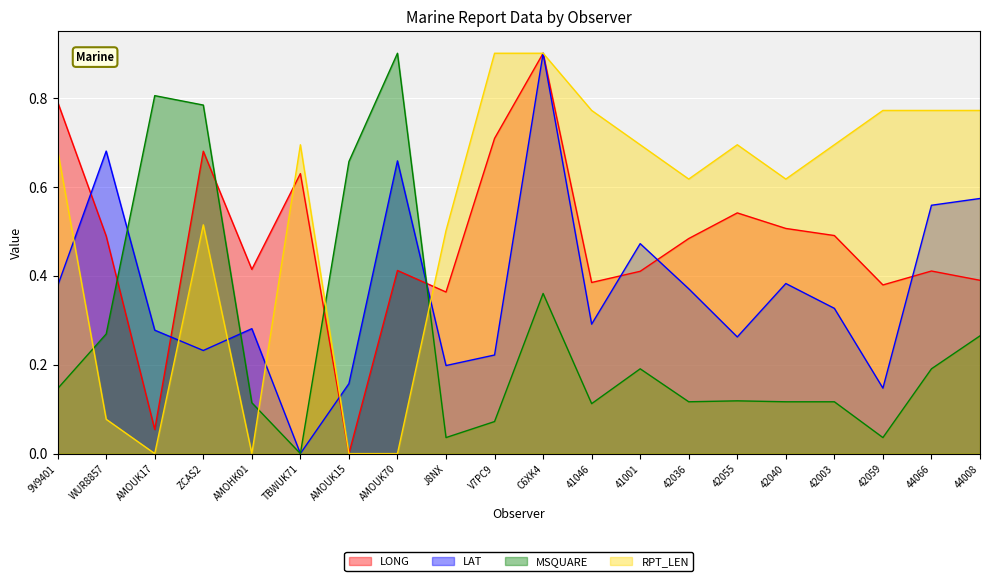

Between which two adjacent categories do RPT_LEN and LONG first intersect?

AMOHK01 and TBWUK71